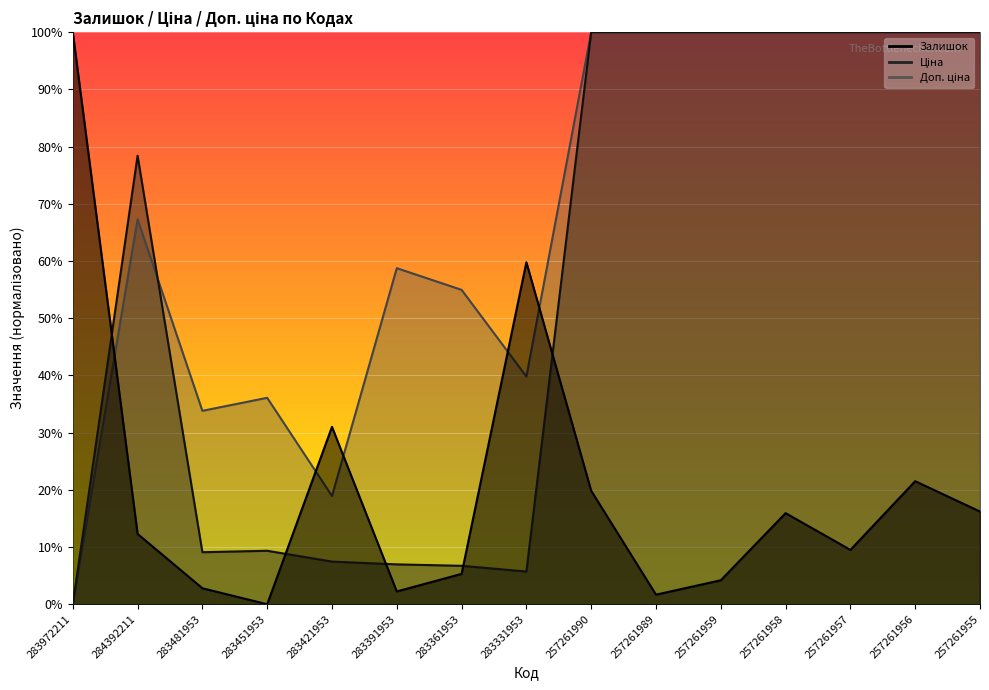

After their last crossing, which series has the higher values: Ціна or Залишок?

Ціна